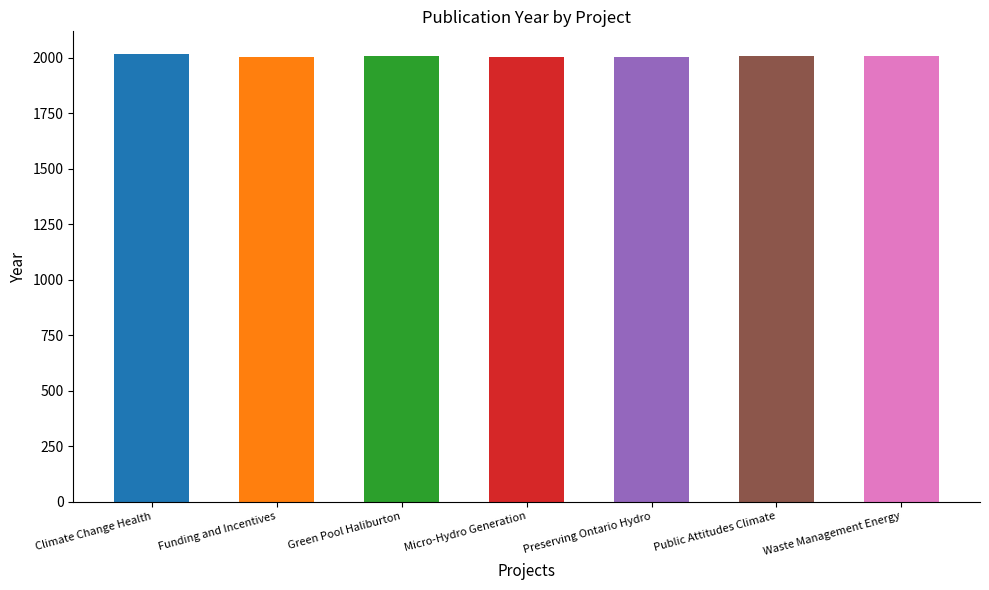

What is the approximate value at Preserving Ontario Hydro?

2005